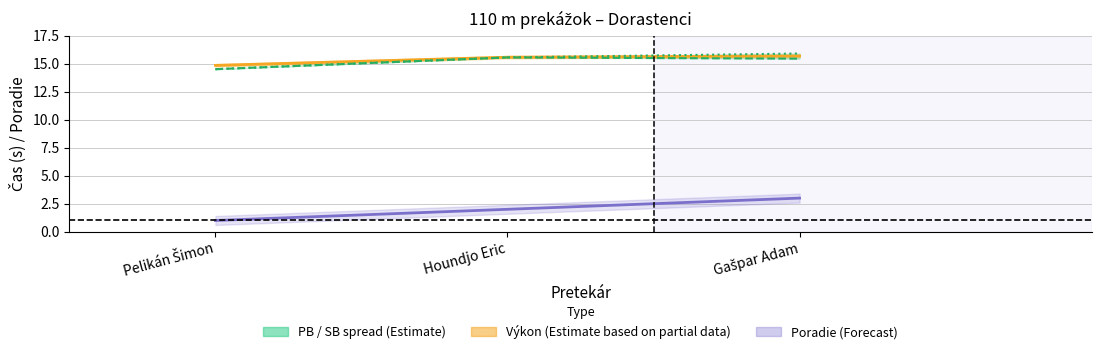

At how many categories does at least one series exceed 9?

3